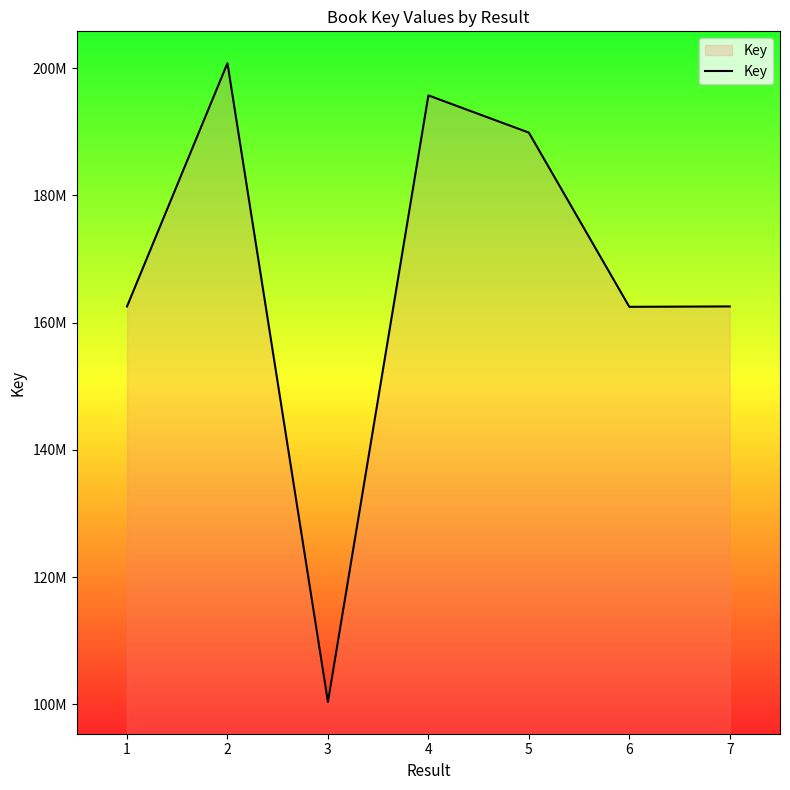

The value at 7 is 162548786. True or false?

True